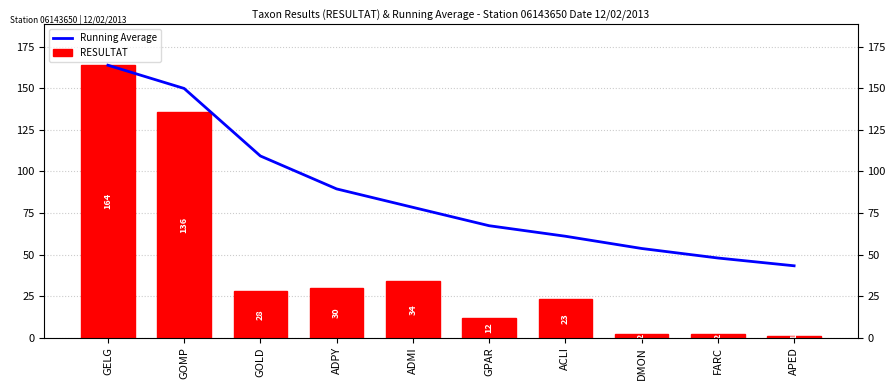

True or false: Running Average has a value of 112.4 at GELG.

False